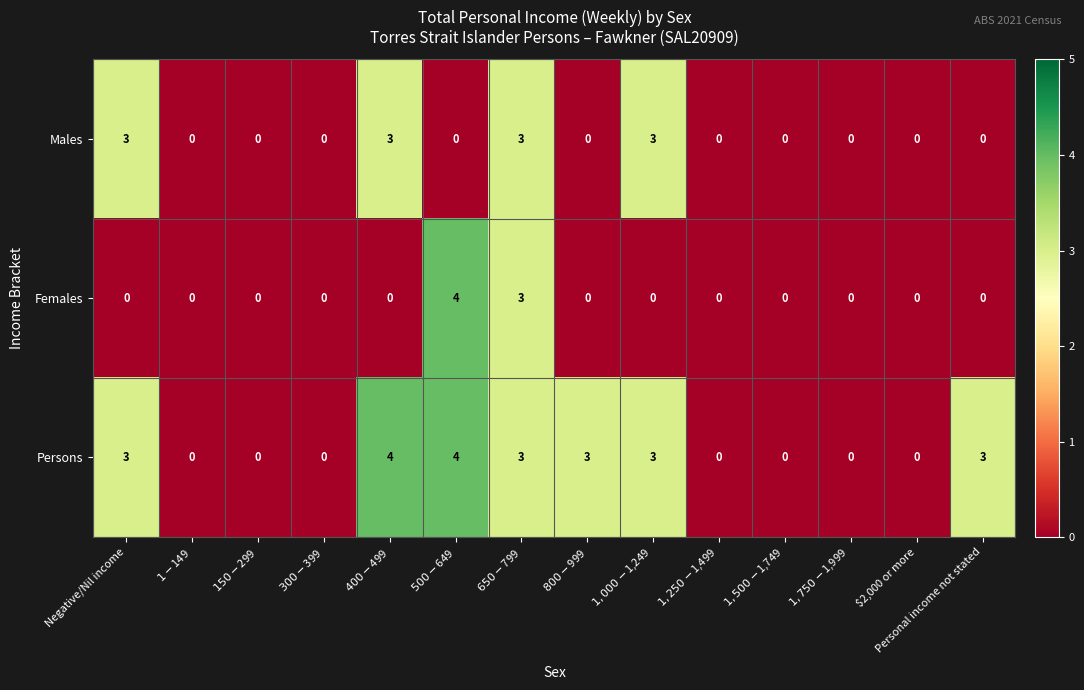

Rank the series by their average value, from highest to lowest.

Persons, Males, Females